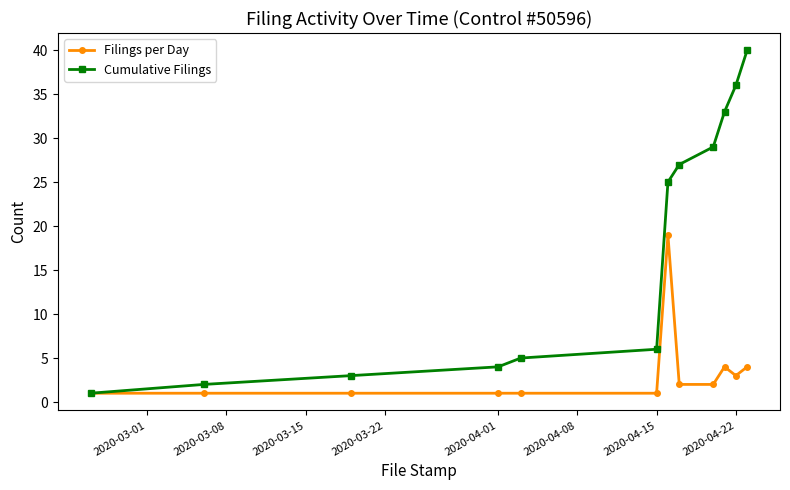

Reading right to left, list all the values displayed in this chart.

Filings per Day: 4	3	4	2	2	19	1	1	1	1	1	1
Cumulative Filings: 40	36	33	29	27	25	6	5	4	3	2	1